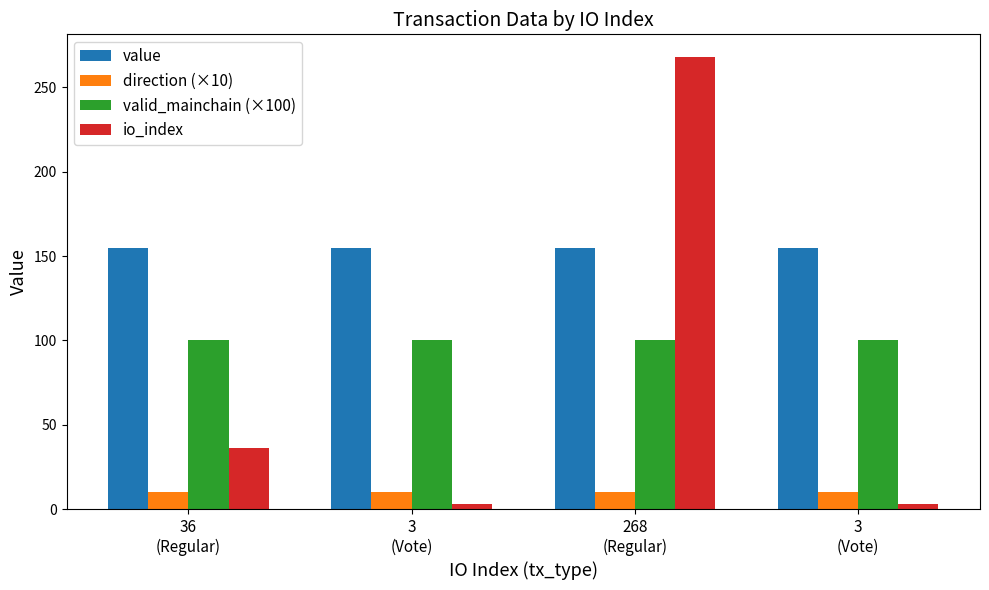

What is the label of the 1st bar from the left?

36
(Regular)